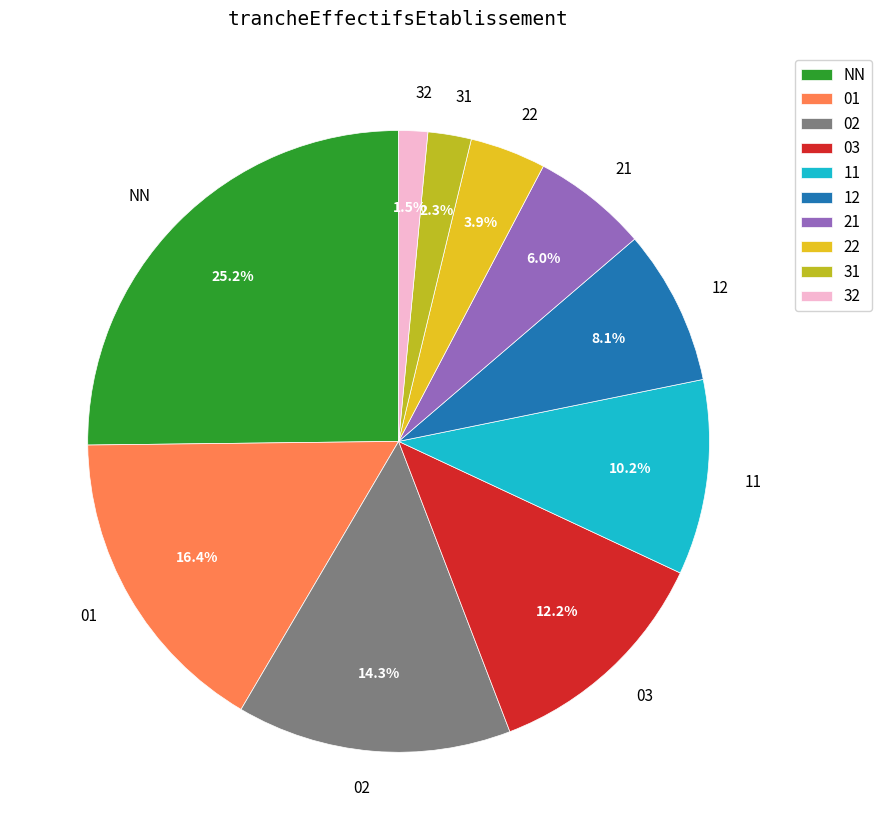

What is the total percentage of 21 and 01?

22.4%